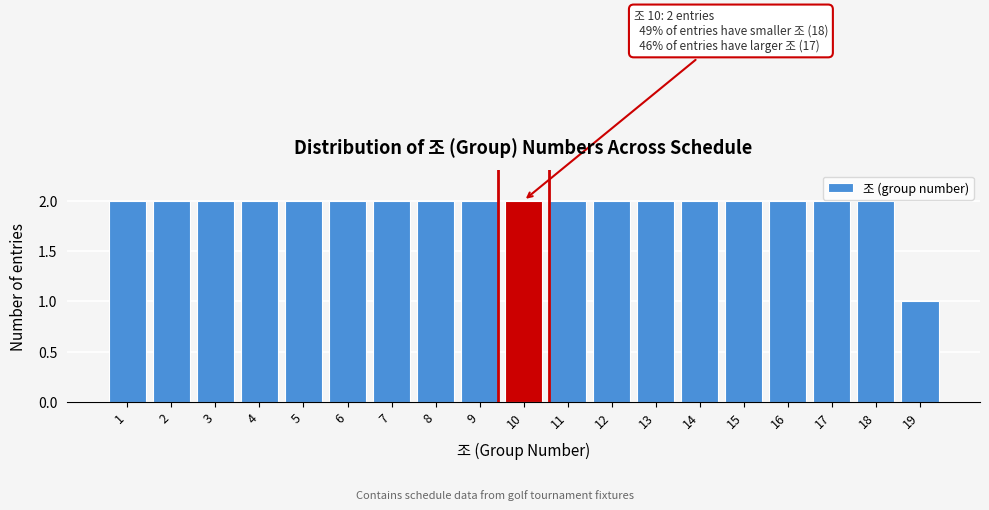

Reading right to left, extract all data points from this chart.

19=1	18=2	17=2	16=2	15=2	14=2	13=2	12=2	11=2	10=2	9=2	8=2	7=2	6=2	5=2	4=2	3=2	2=2	1=2